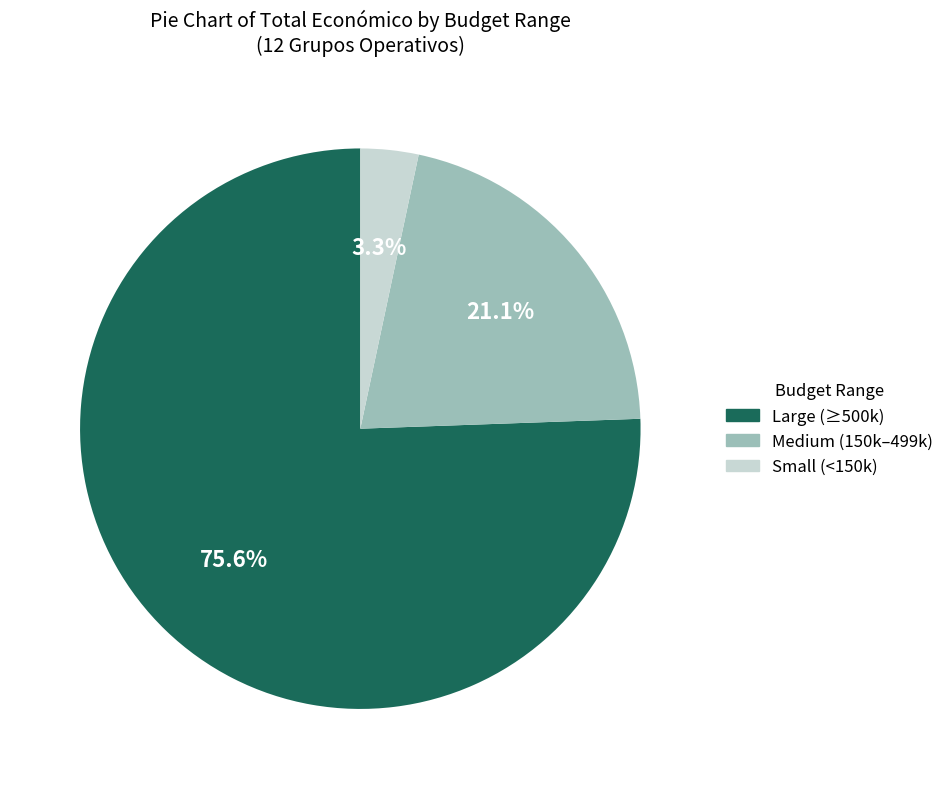

How many segments does this pie chart have?

3